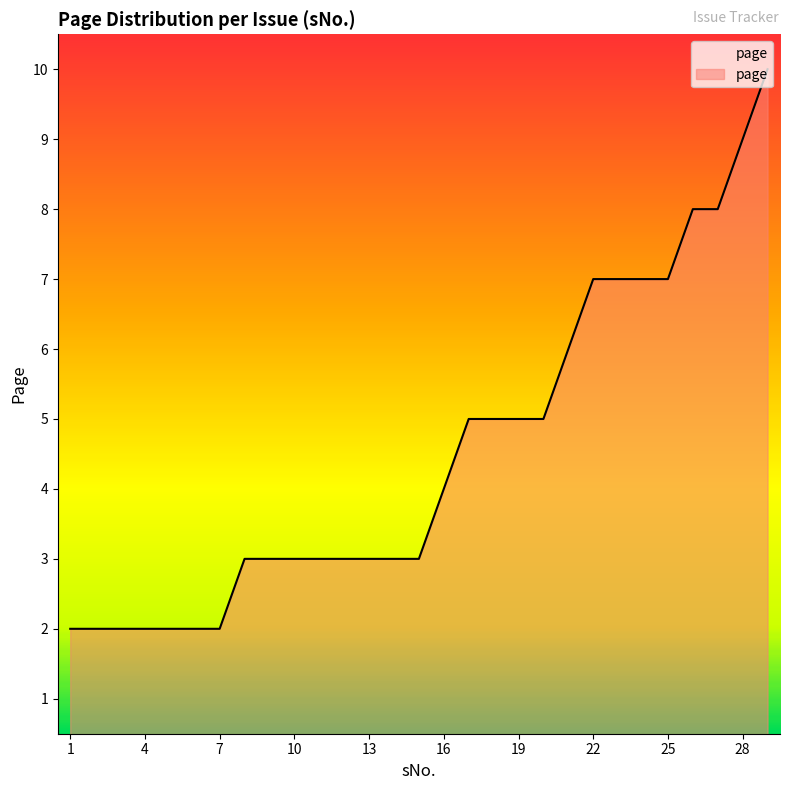

What is the maximum value shown in the chart?

10